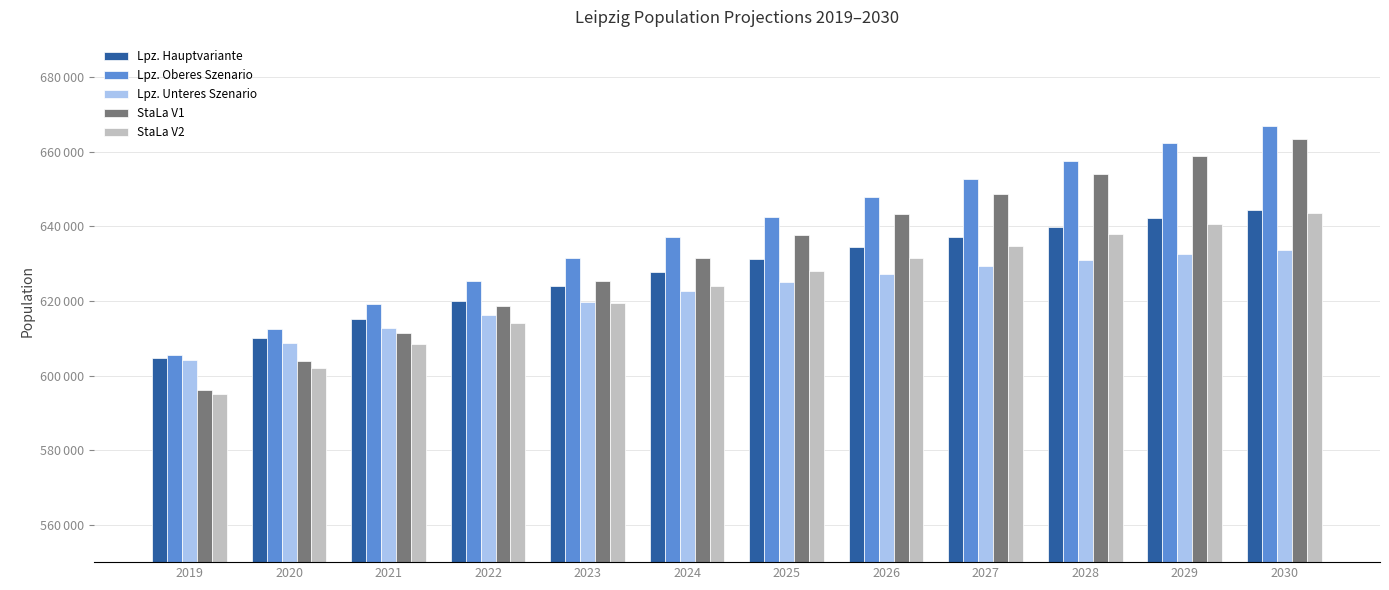

Which has a higher value, 2025 or 2021?

2025